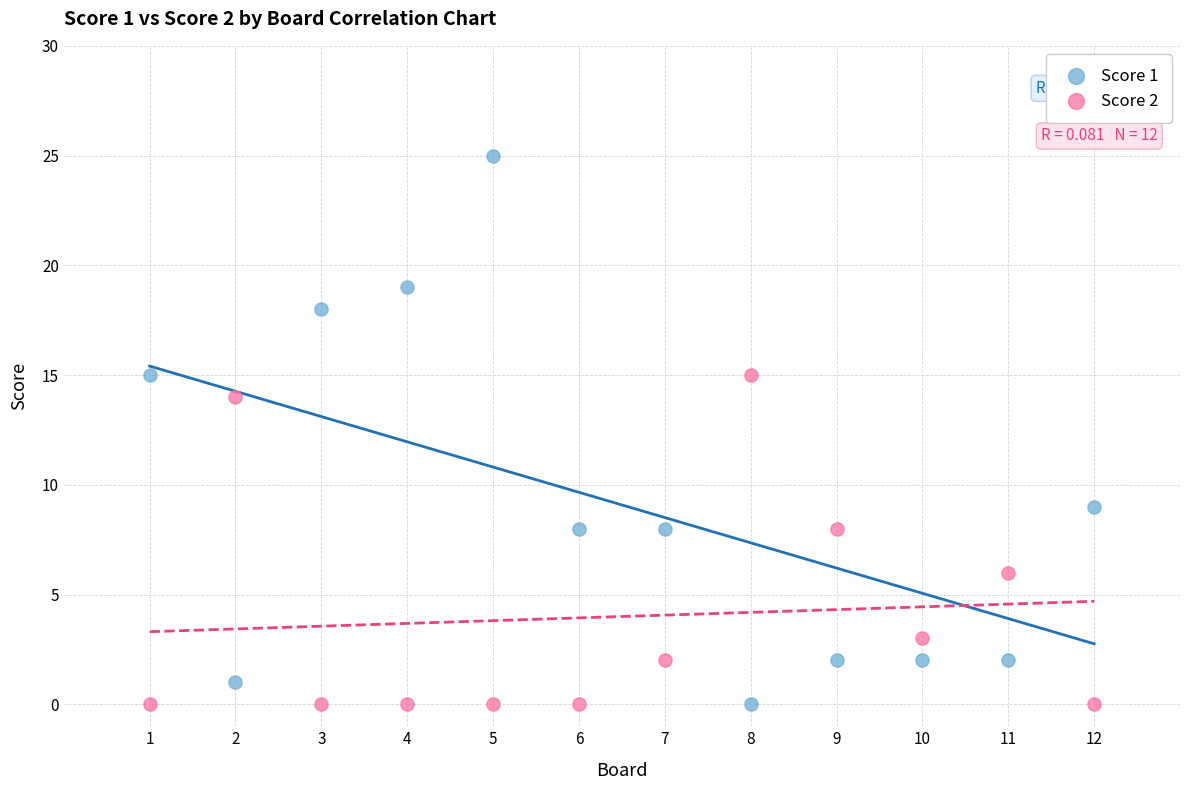

Across all series, what Y value is closest to 12?

14